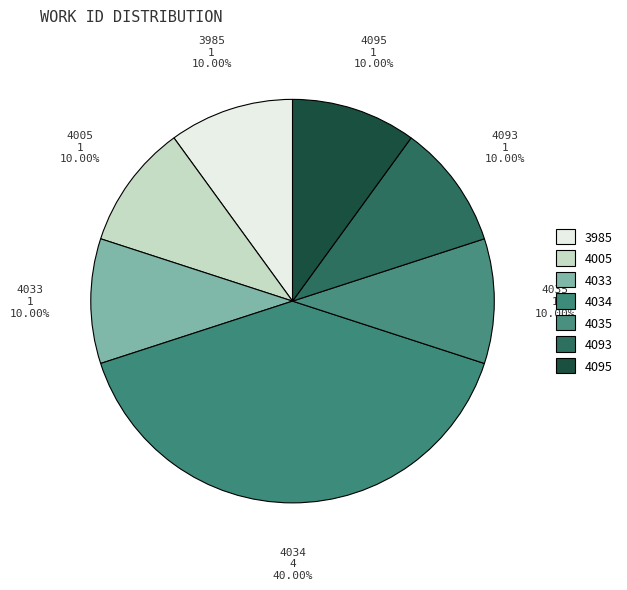

Does any single category account for the majority?

No